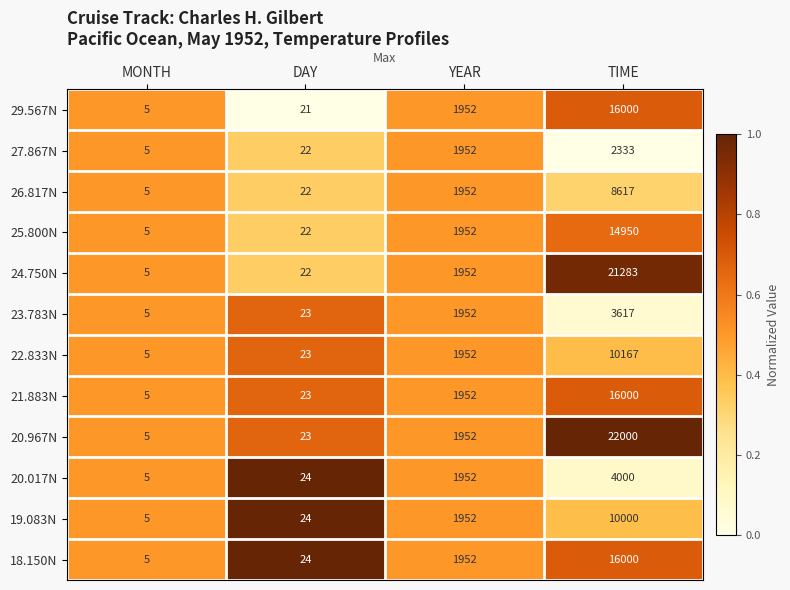

Which label corresponds to the largest value in the chart?

TIME